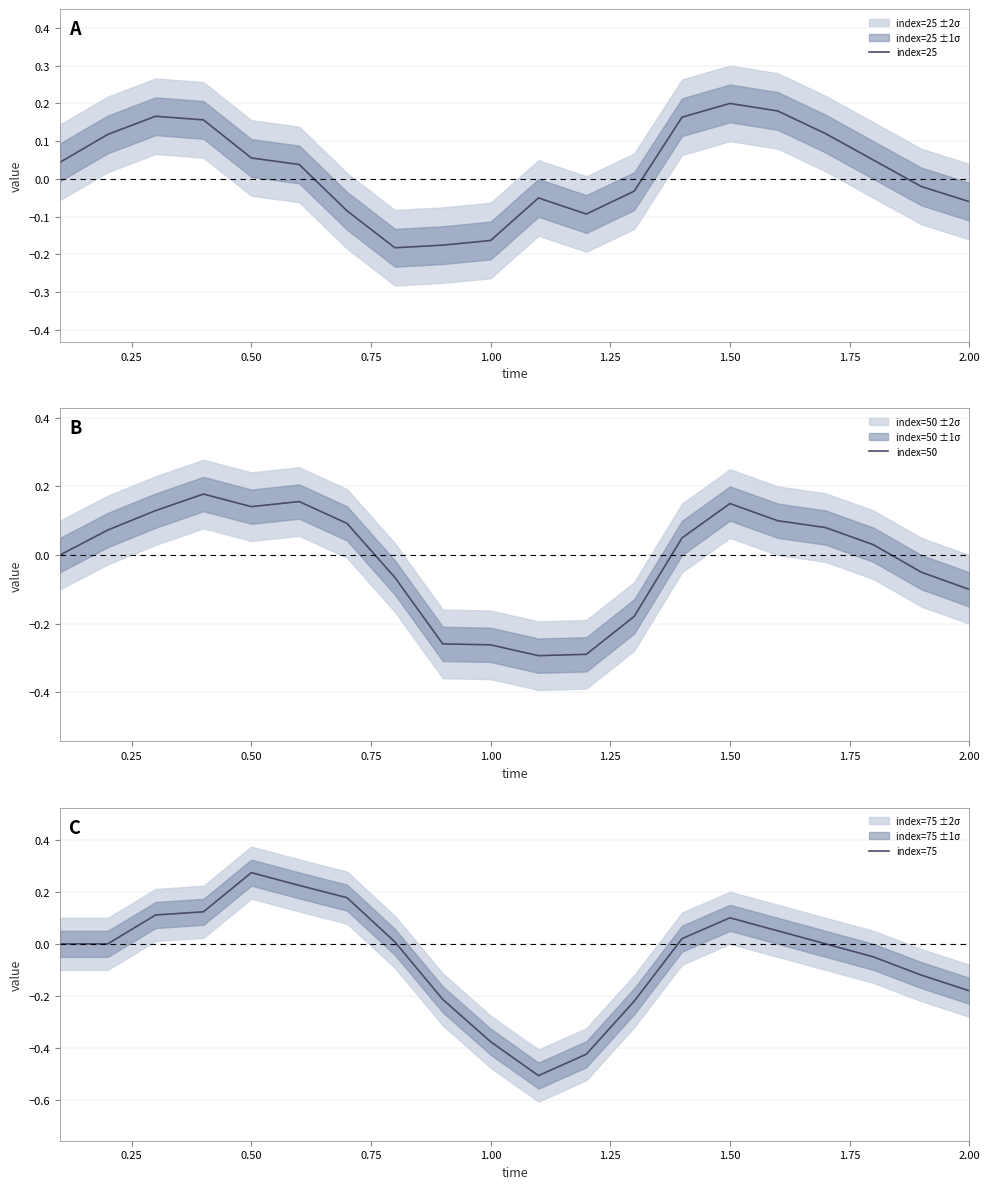

How many intersections are there between index=50 and index=25?

2